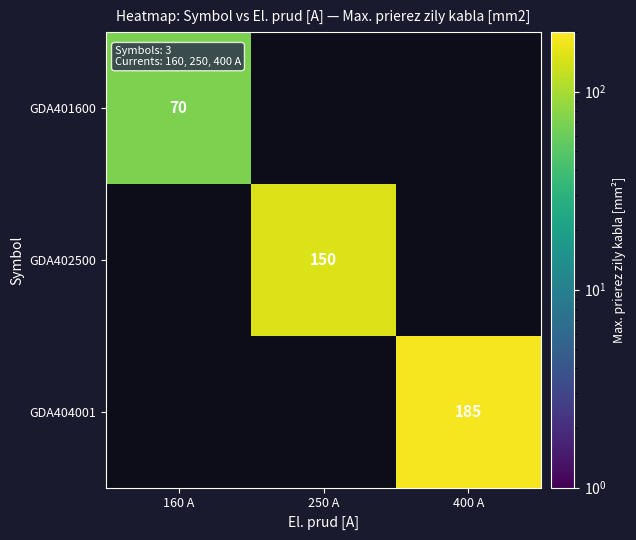

Count the number of categories in the chart.

3